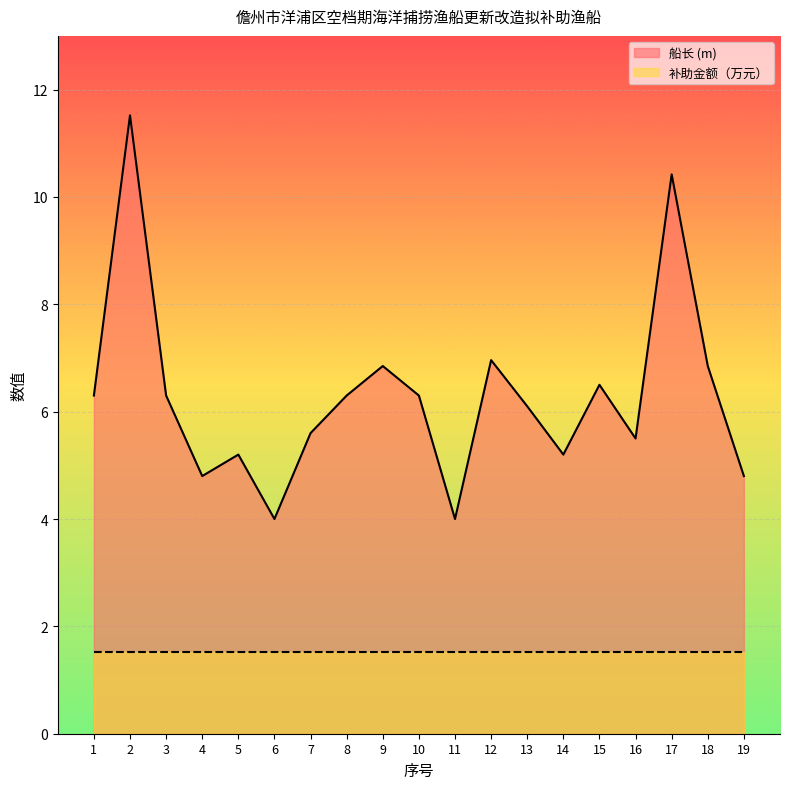

At which label is the value closest to 7?

12